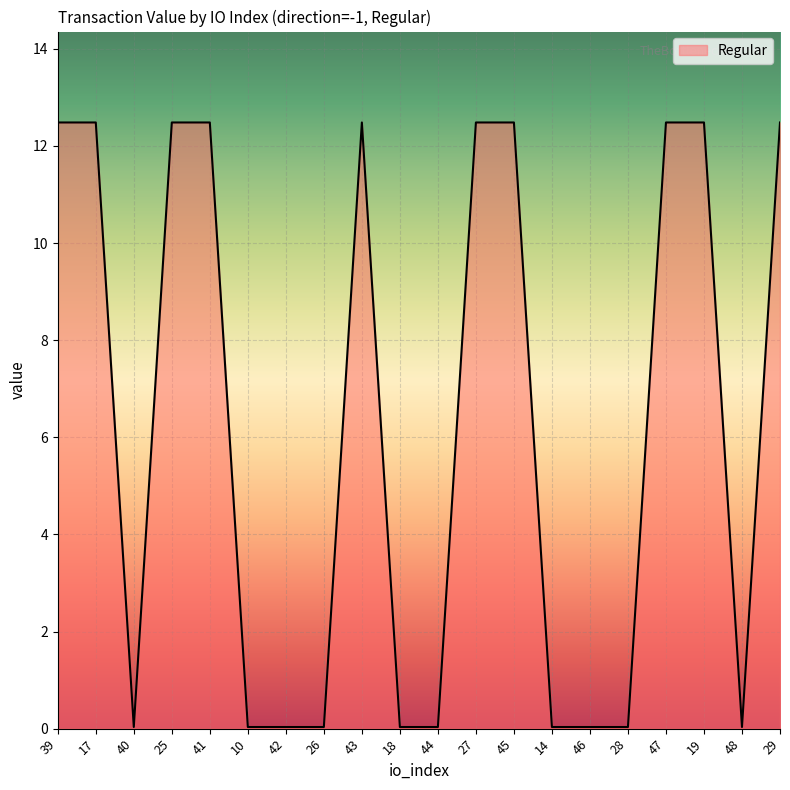

What is the difference between the second highest and minimum values?

12.4